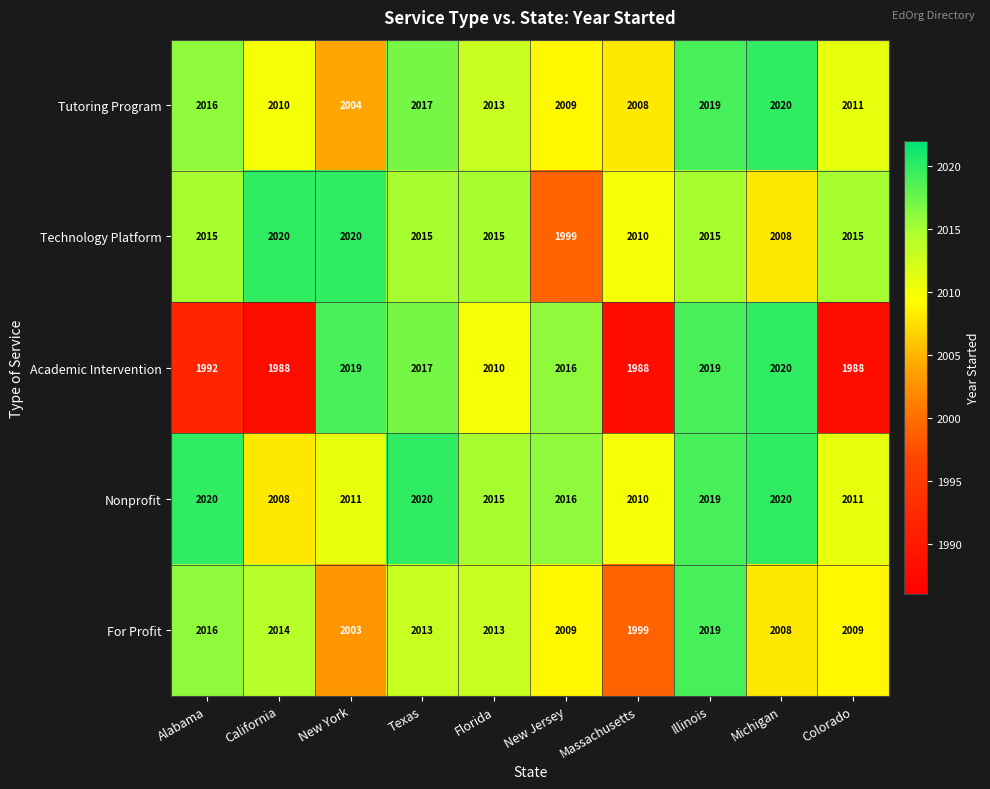

What is the difference between the maximum and second lowest values in the Tutoring Program series?

12